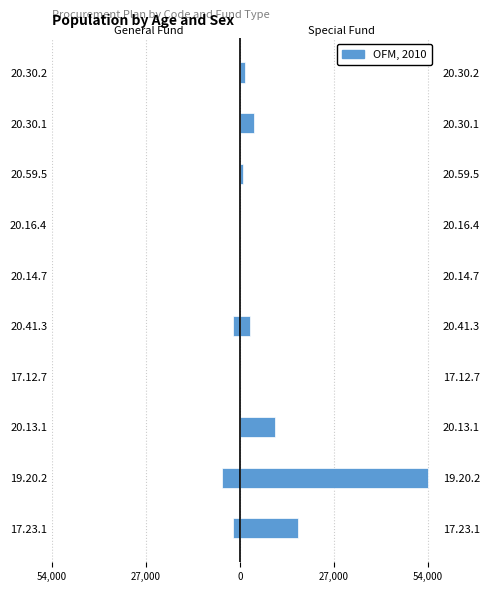

What is the difference between the second highest and minimum values in the Special Fund series?

16700